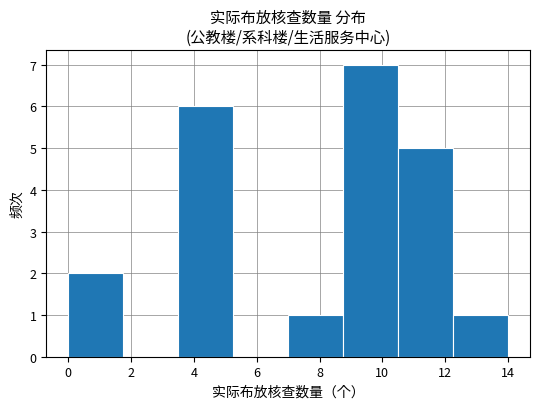

Reading left to right, transcribe this chart: for each bar, give the range it covers on the x-axis and its height. Neither the bar edges nor the heights are printed on the chart, so give them approximately, as read against the axes.

0.00 to 1.75: 2
1.75 to 3.50: 0
3.50 to 5.25: 6
5.25 to 7.00: 0
7.00 to 8.75: 1
8.75 to 10.50: 7
10.50 to 12.25: 5
12.25 to 14.00: 1